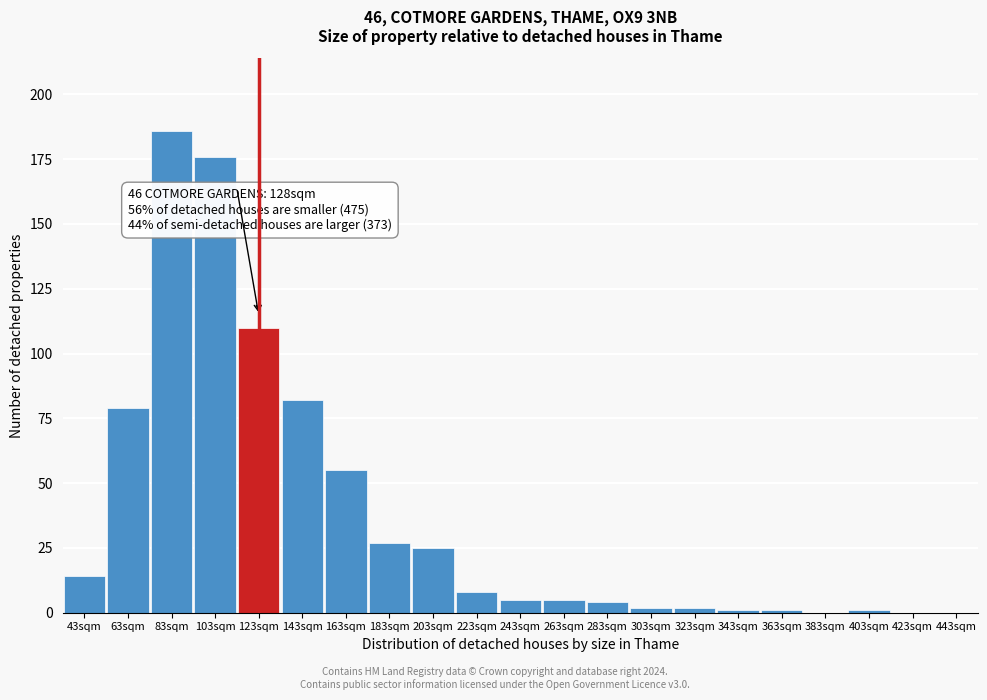

Reading left to right, extract all data points from this chart.

43sqm=14	63sqm=79	83sqm=186	103sqm=176	123sqm=110	143sqm=82	163sqm=55	183sqm=27	203sqm=25	223sqm=8	243sqm=5	263sqm=5	283sqm=4	303sqm=2	323sqm=2	343sqm=1	363sqm=1	383sqm=0	403sqm=1	423sqm=0	443sqm=0